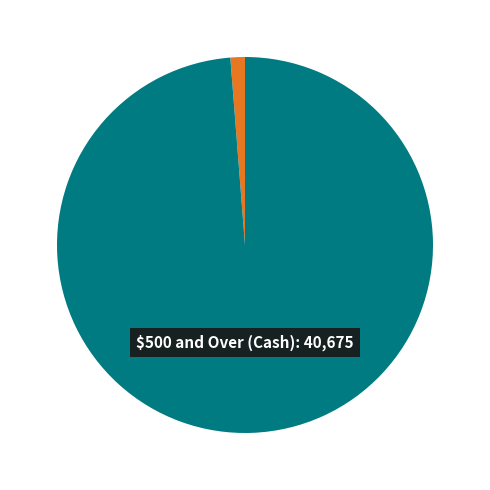

Is $500 and Over (Cash) the majority of the pie?

Yes